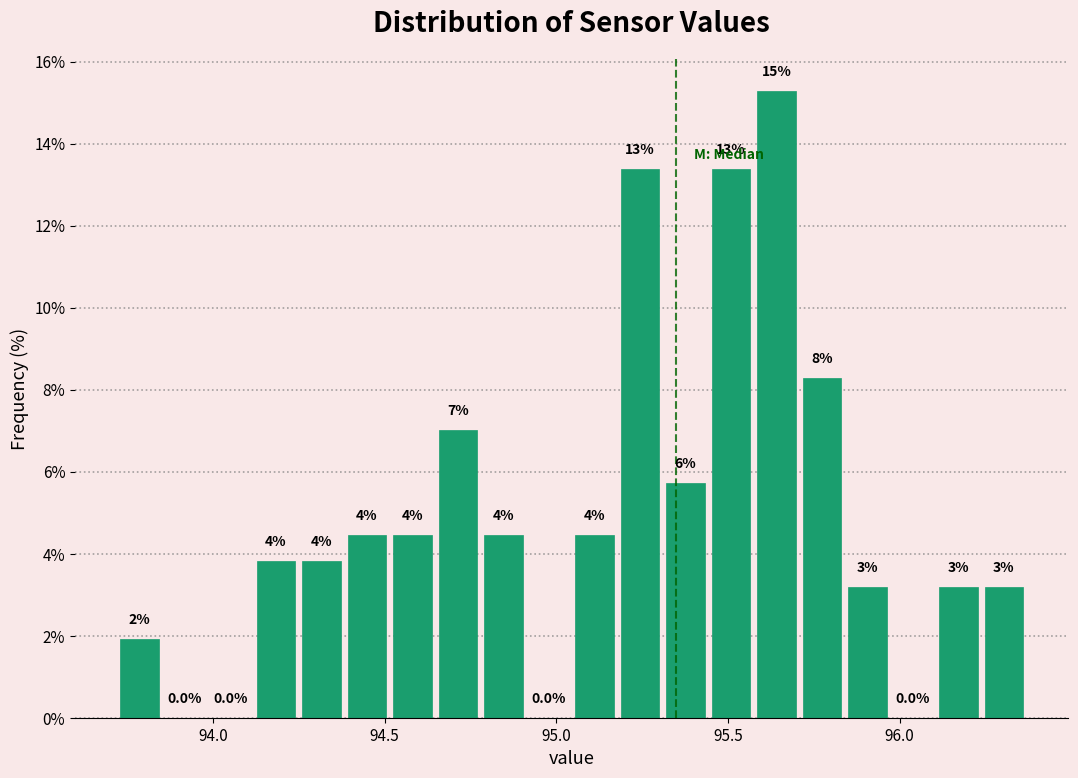

Read against the x-axis, roughly where is the centre of the tallest bar?

95.65